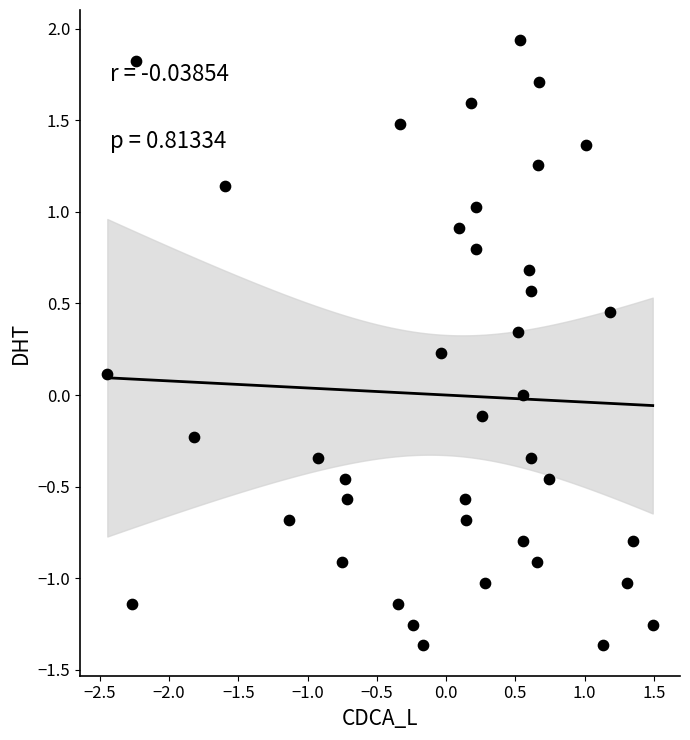

What is the range of X values (max minus min)?

3.9